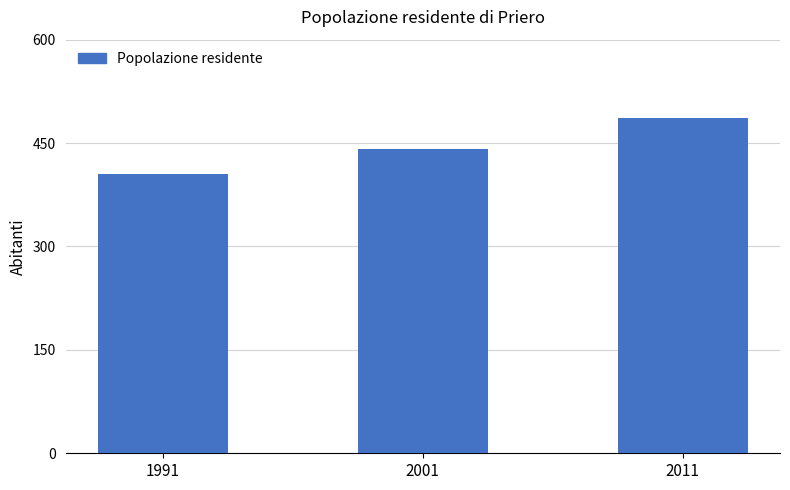

List the labels in order of value, largest first.

2011, 2001, 1991